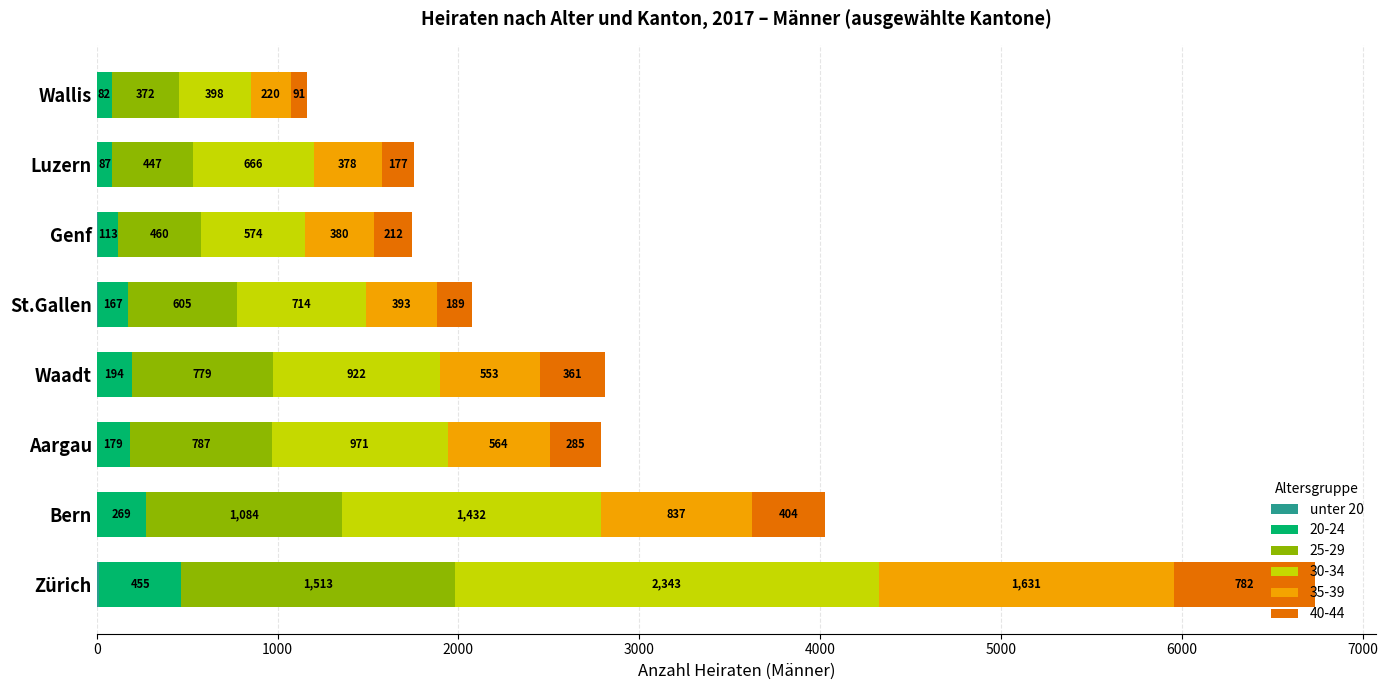

What is the total value across all series at St.Gallen?

2073